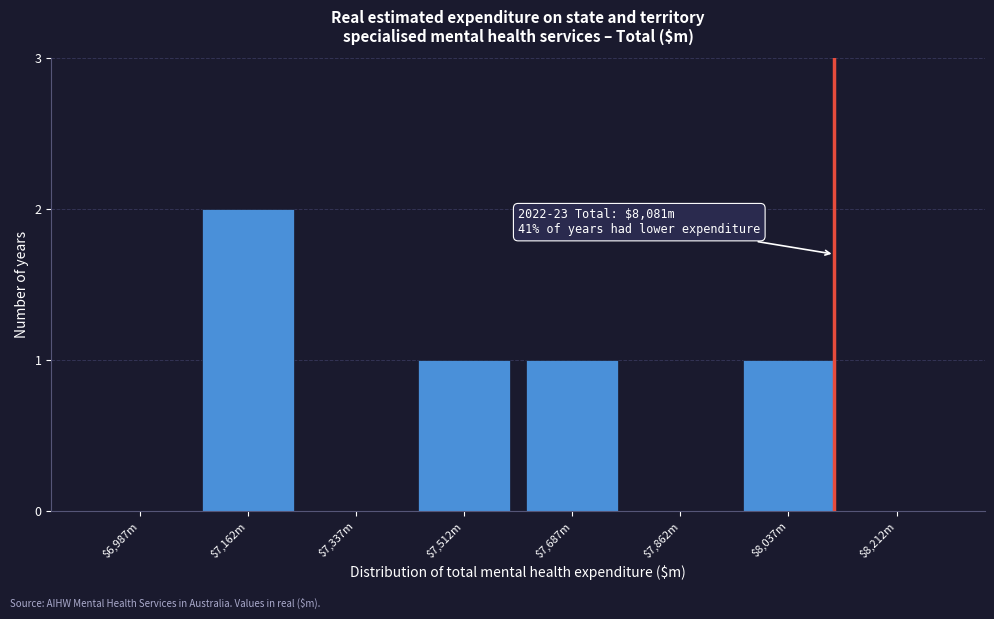

Is it true that the value at $6,987m is 0?

True